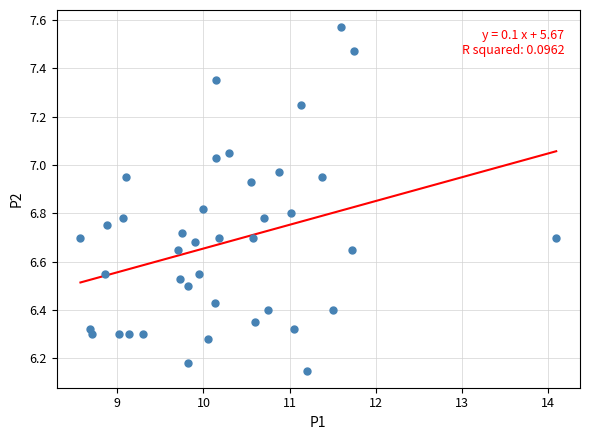

What is the range of Y values (max minus min)?

1.4